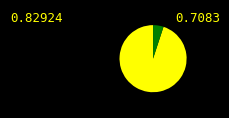

Is there a majority slice in this chart?

Yes